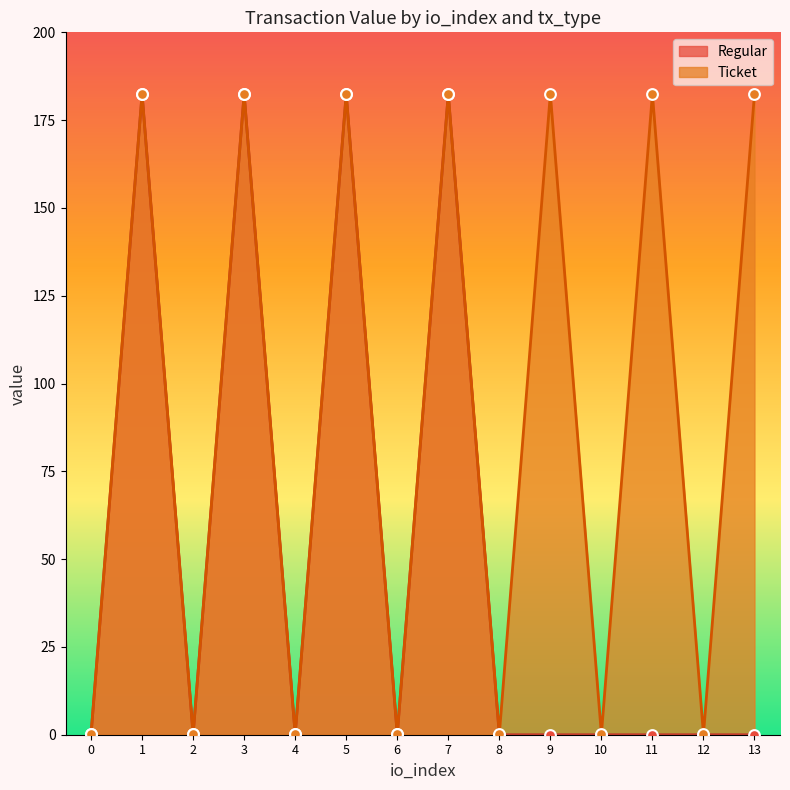

Which has a higher value, 5 or 2?

5